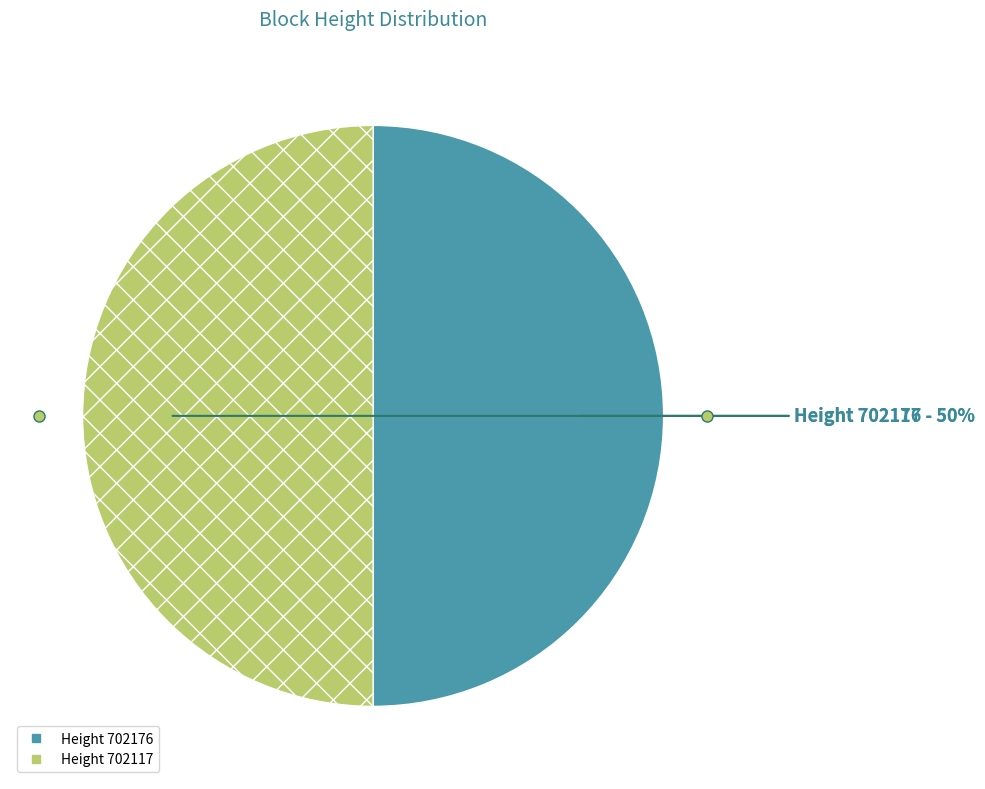

To the nearest percent, what is the average slice percentage?

50%